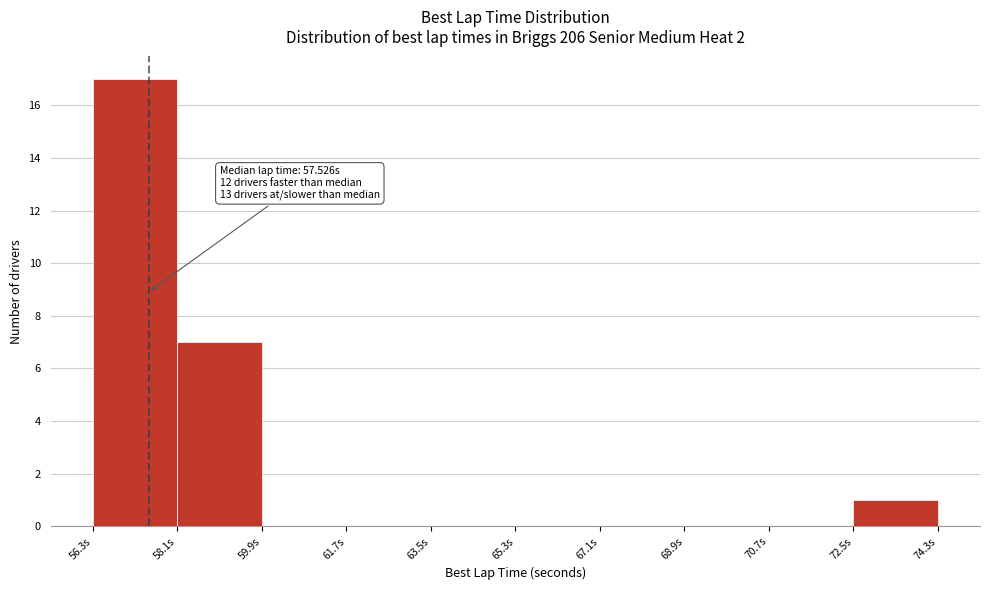

Over which range of the x-axis is the bar tallest?

56.4 to 58.2